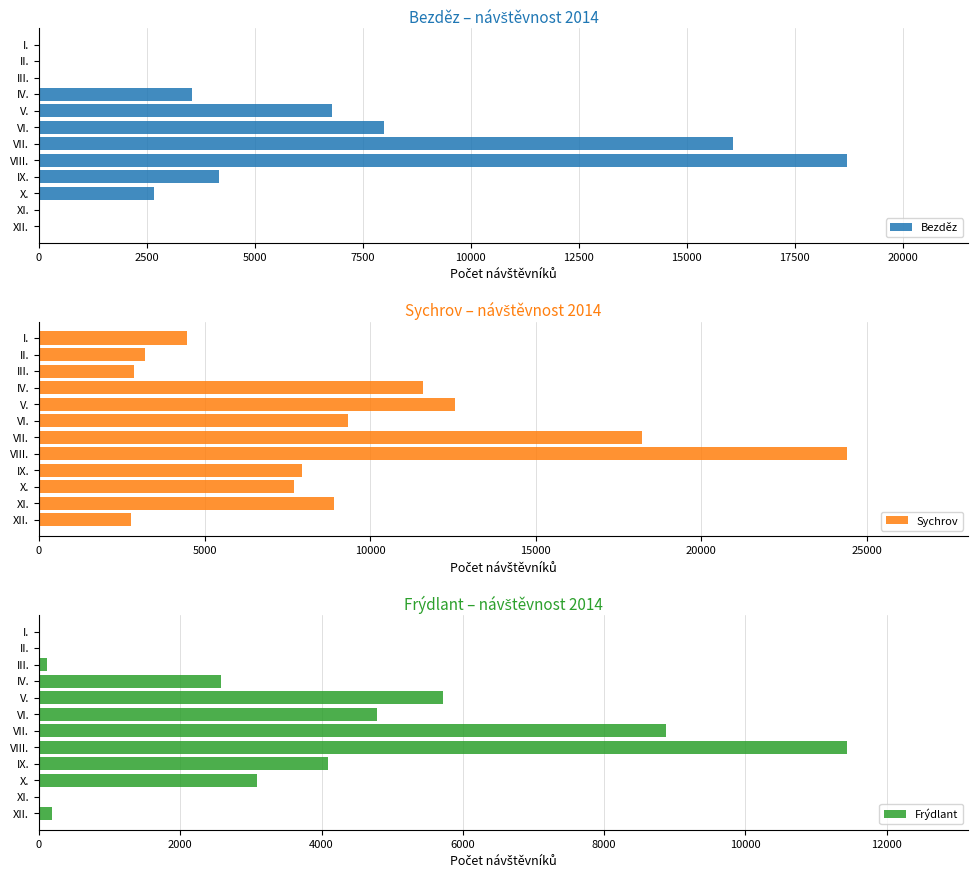

Reading left to right, what are all the values shown in this chart?

Bezděz: 0	0	0	3545	6795	7980	16070	18714	4180	2653	0	0
Sychrov: 4472	3214	2865	11595	12576	9345	18203	24407	7952	7701	8904	2777
Frýdlant: 0	0	107	2579	5718	4785	8883	11440	4098	3092	15	190